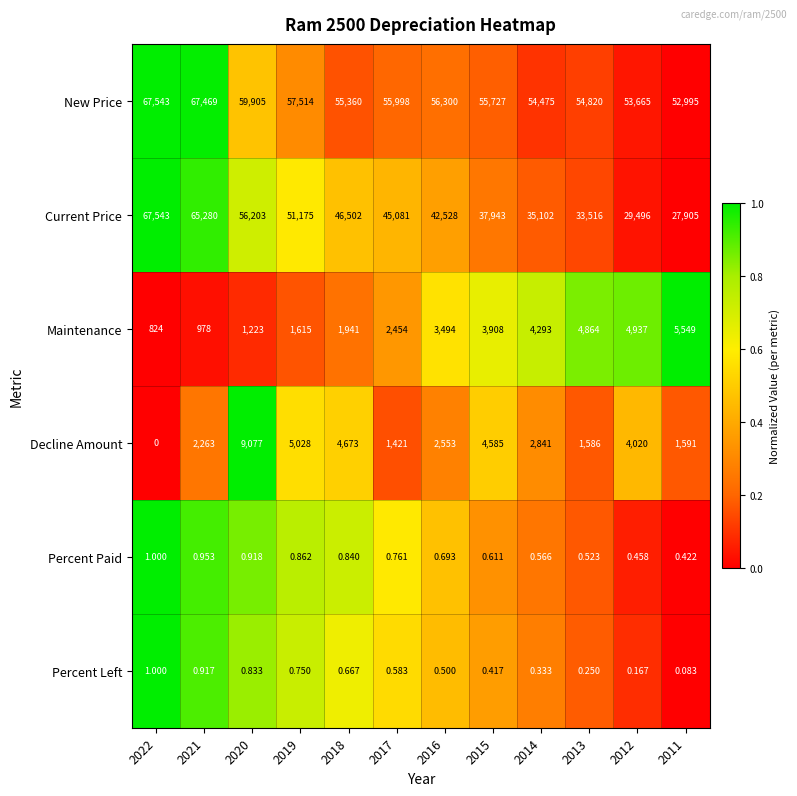

Count the number of data series in this chart.

6